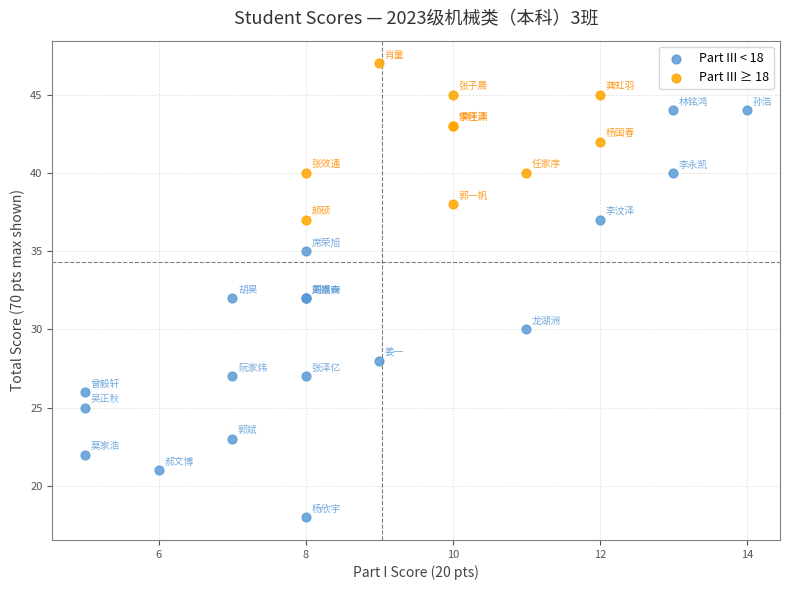

Which series has the largest Y range (max minus min)?

Part III < 18